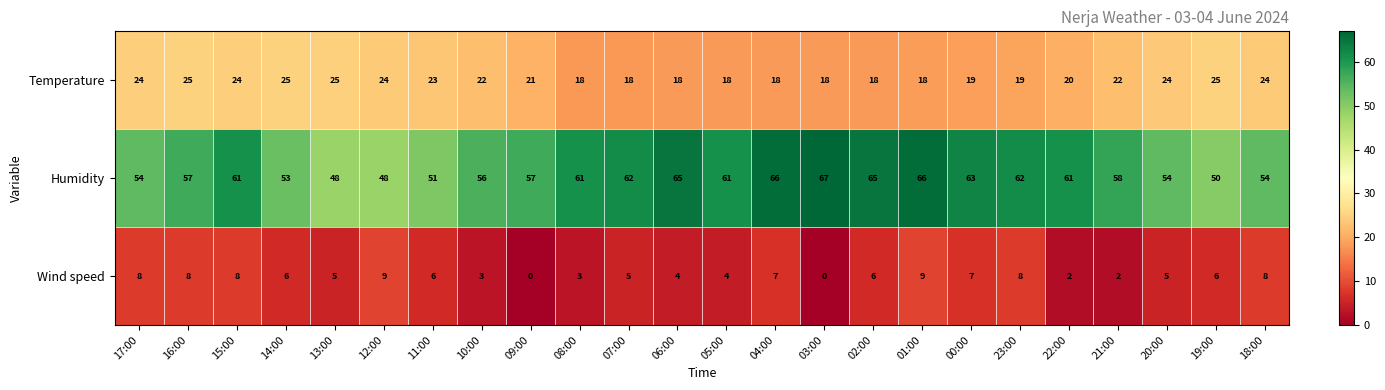

Is it true that Temperature equals 38 at 19:00?

False